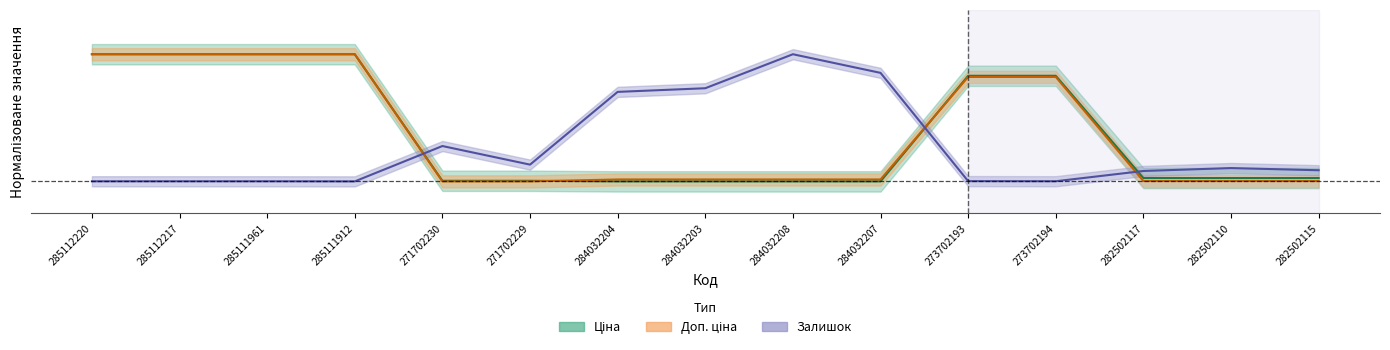

Where is the first local minimum for Залишок?

285111912